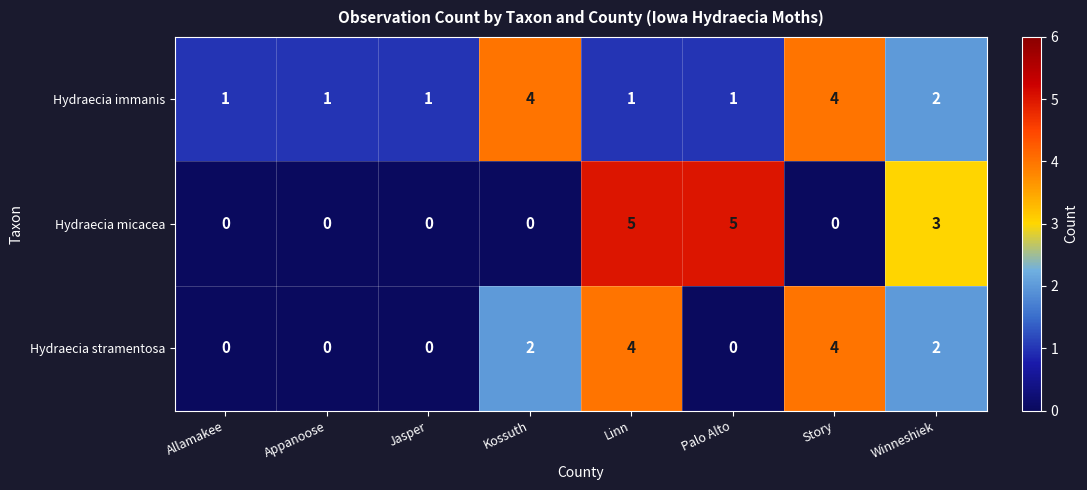

True or false: Hydraecia immanis has a value of 4 at Story.

True